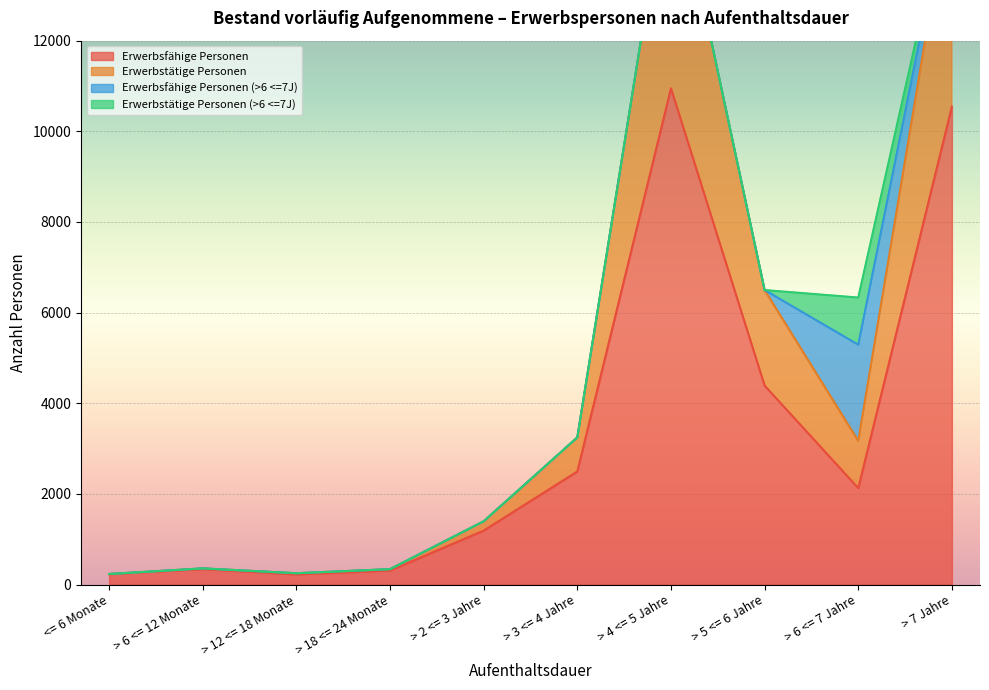

The value of Erwerbsfähige Personen at > 18 <= 24 Monate is 308. True or false?

True